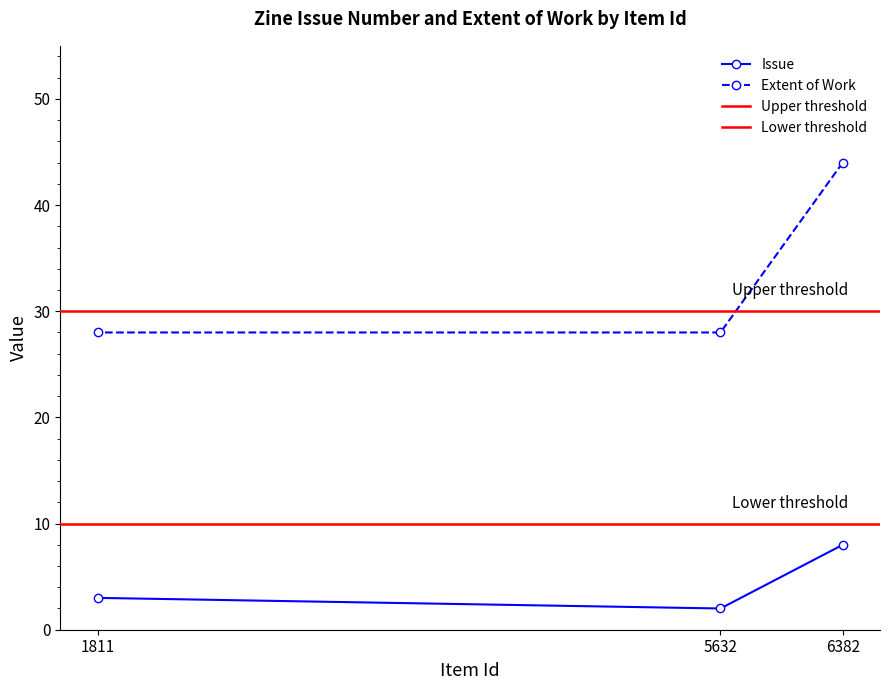

The value of Extent of Work at 5632 is 15. True or false?

False